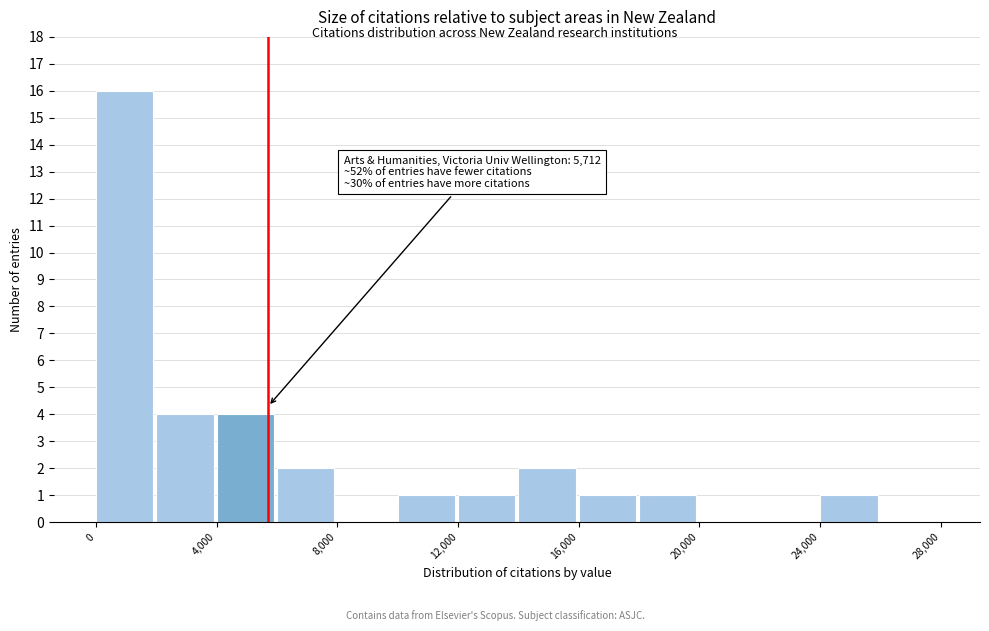

Which range on the x-axis has the tallest bar?

0 to 2000